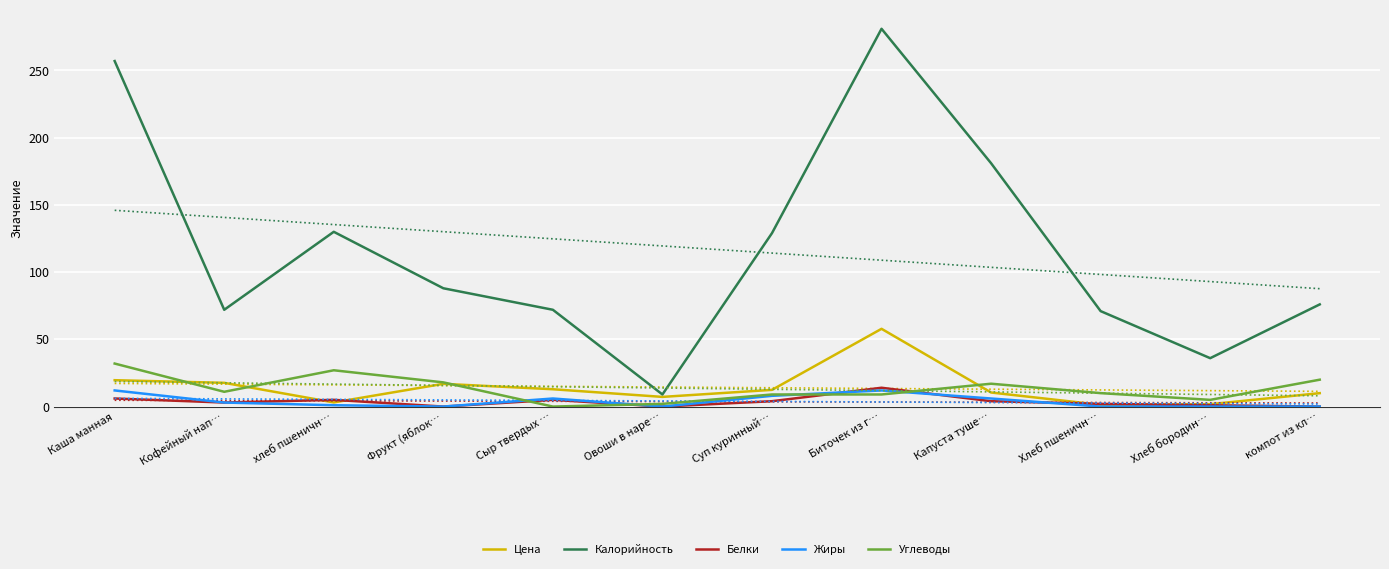

What is the label of the 12th point from the left?

компот из кл…